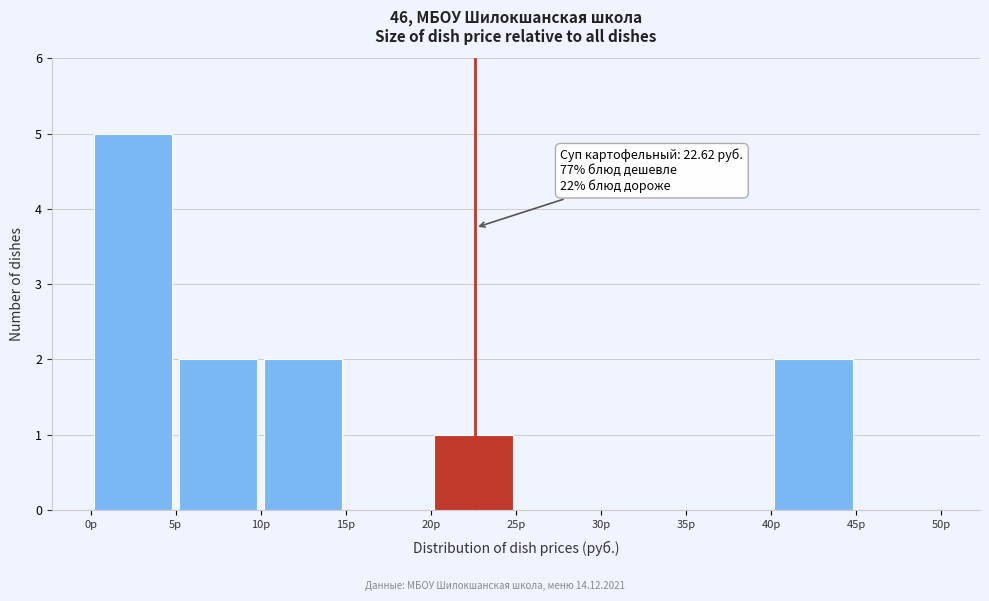

Which range on the x-axis has the tallest bar?

0 to 5